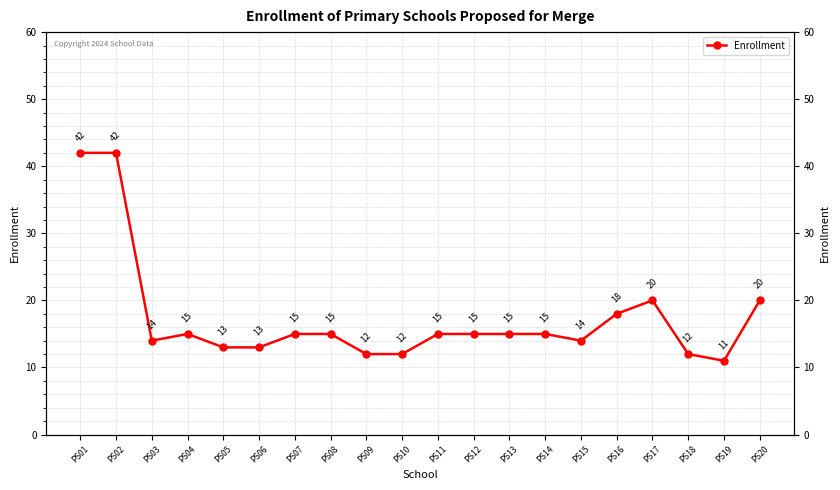

What is the value of the 4th point from the left?

15